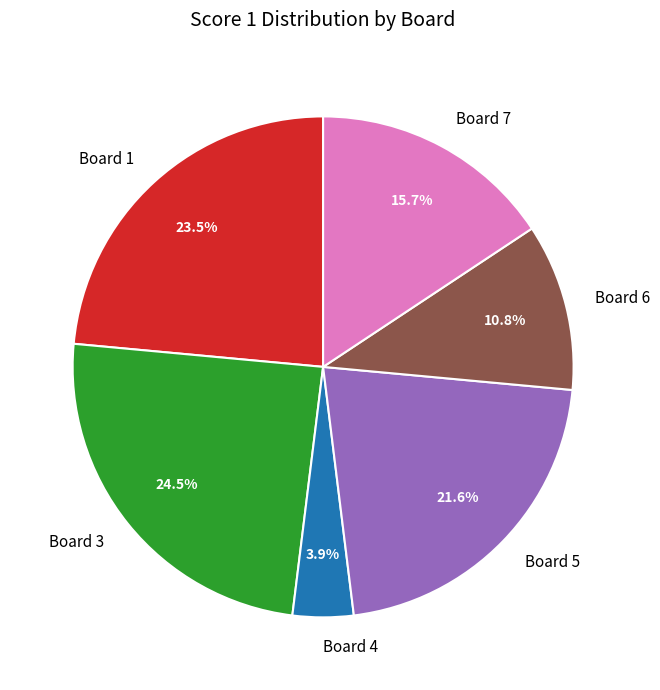

Is the sum of Board 7 and Board 5 greater than half?

No